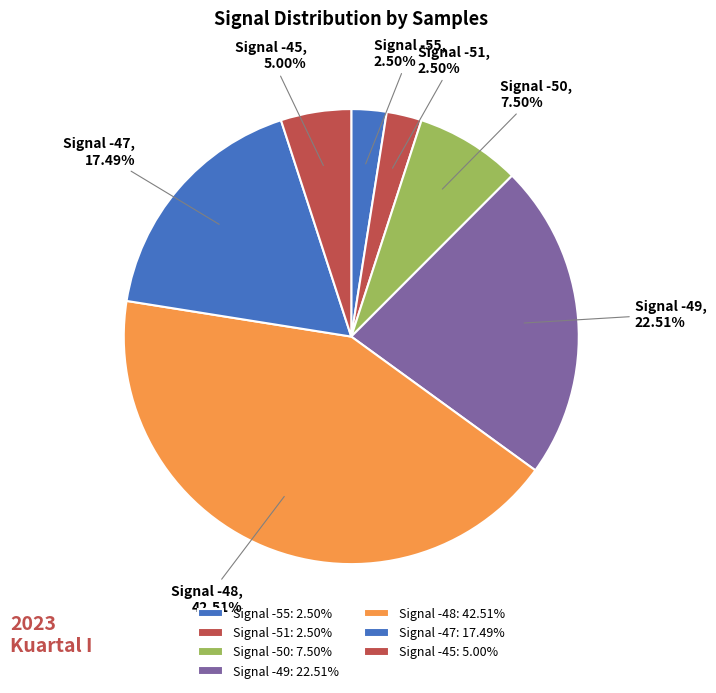

Does Signal -50 represent more than half of the total?

No